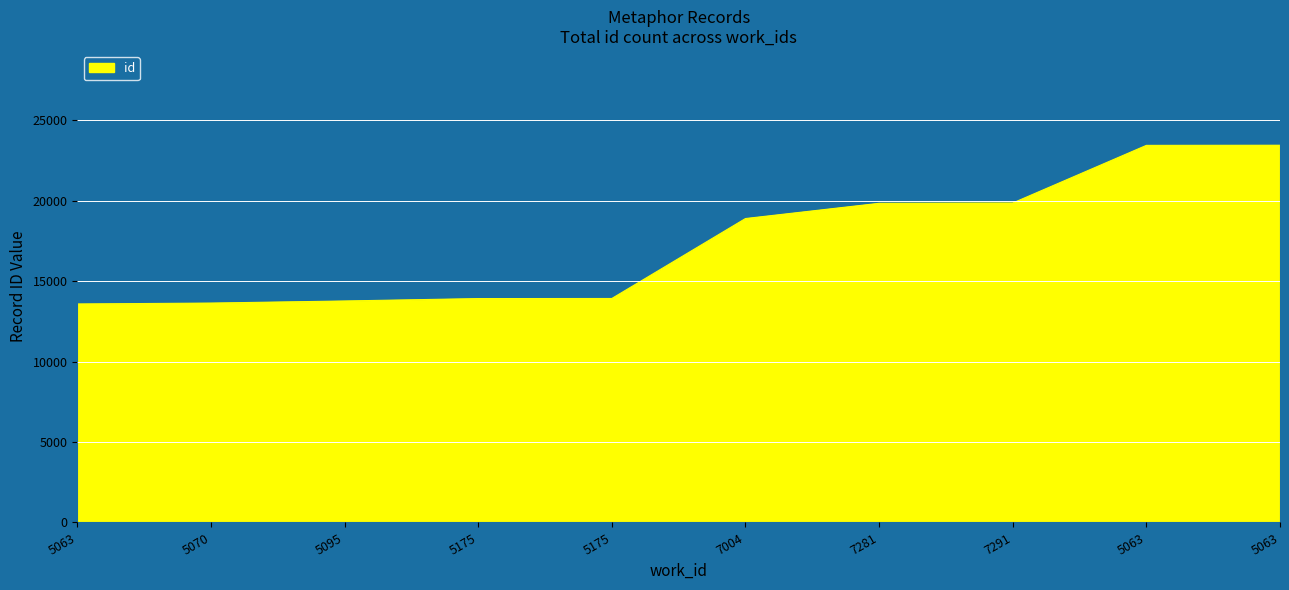

At which category does the chart reach its minimum across all series?

5063